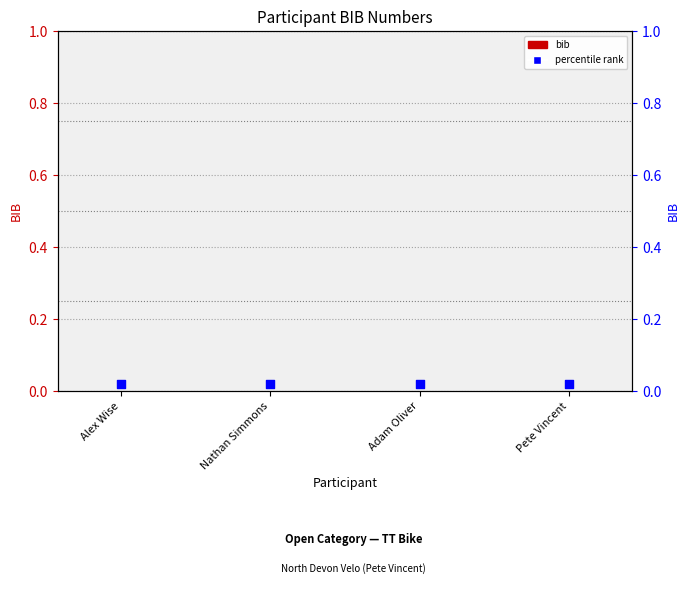

Which series has the largest Y range (max minus min)?

bib